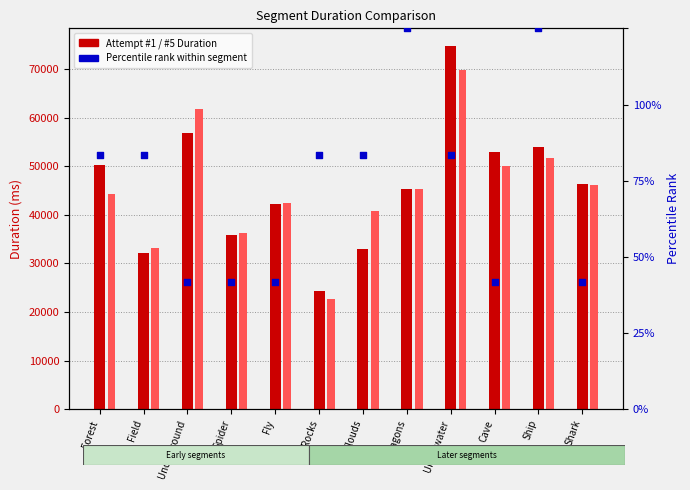

Which series contains the highest Y value?

Attempt #1's Duration (ms)